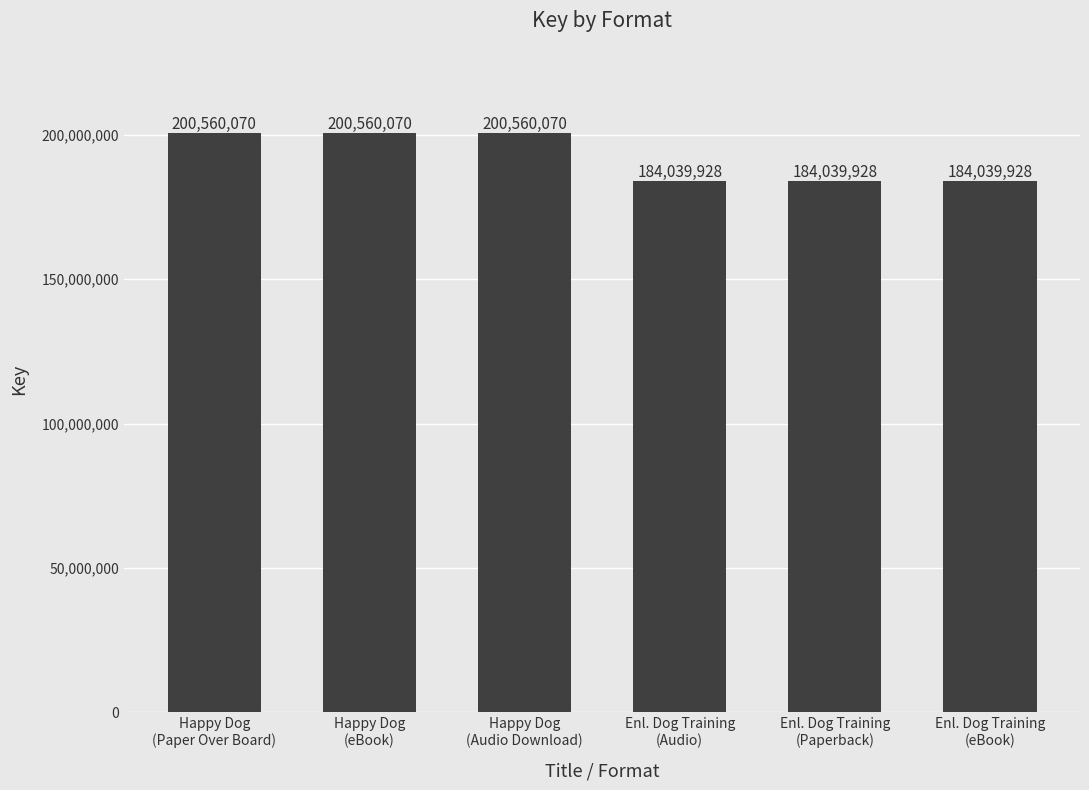

What is the difference between the maximum and minimum values?

16520142